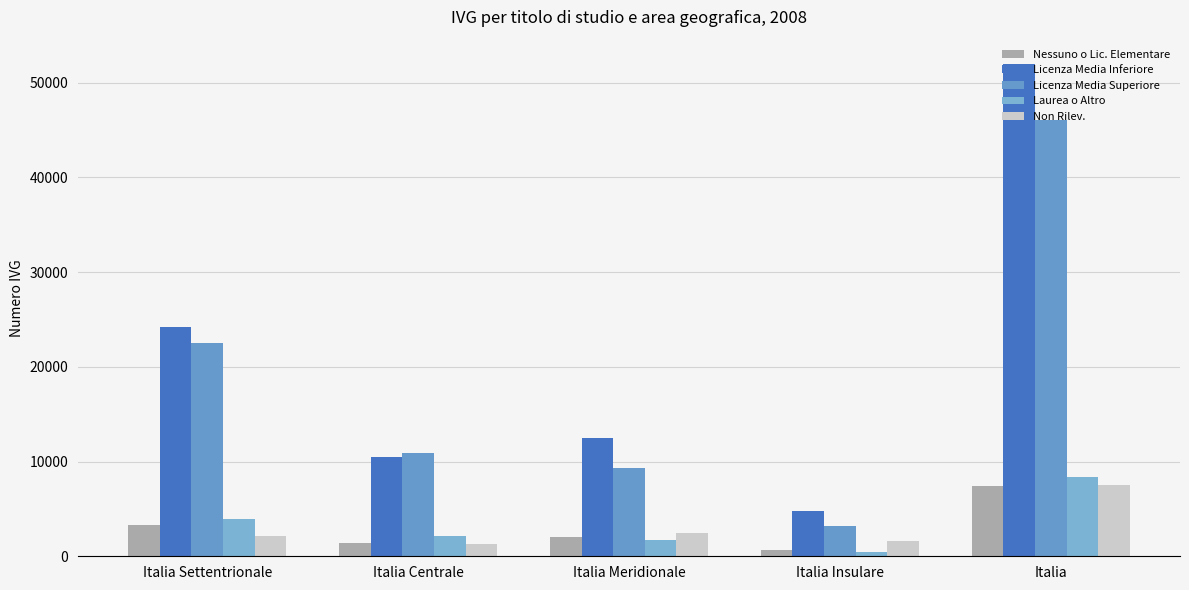

Which series has the largest total across all categories?

Licenza Media Inferiore